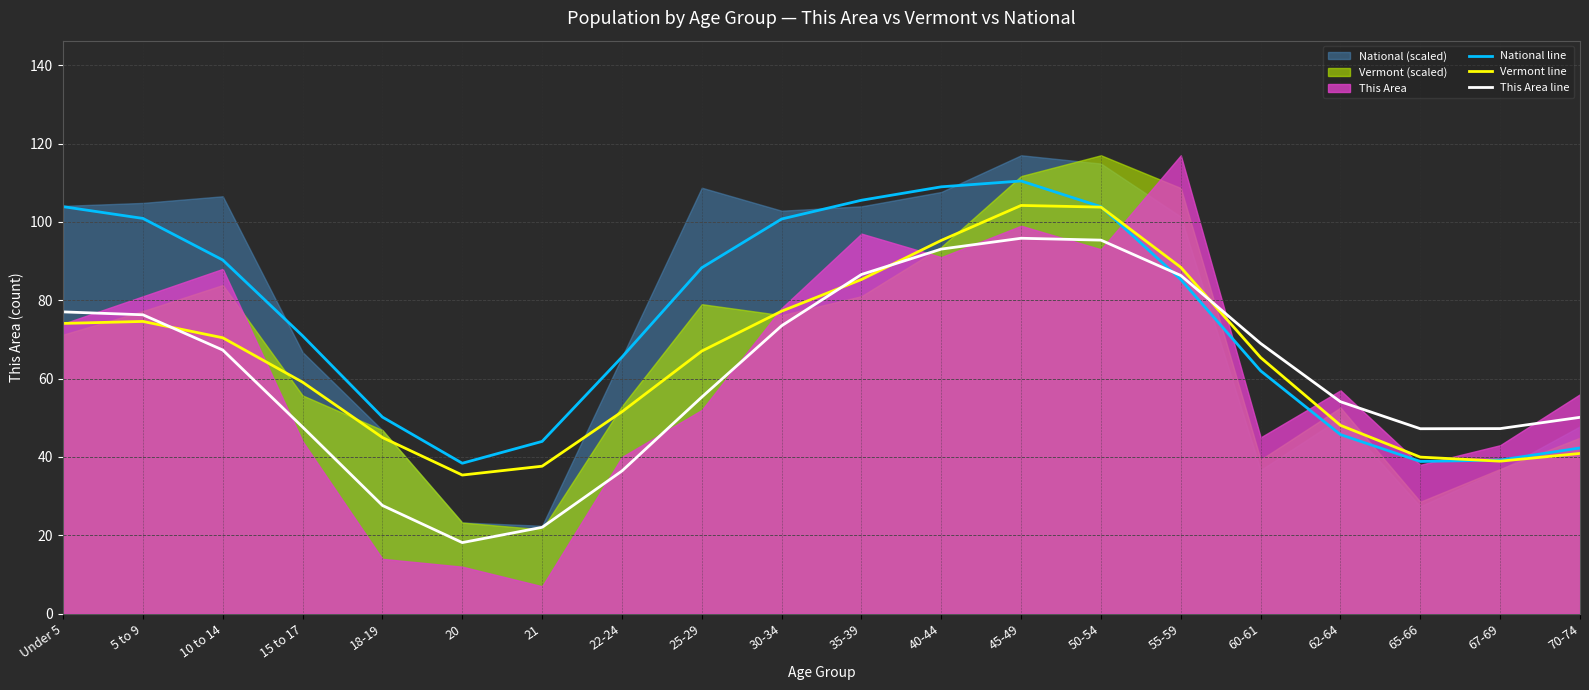

At which label does This Area line reach its minimum?

20